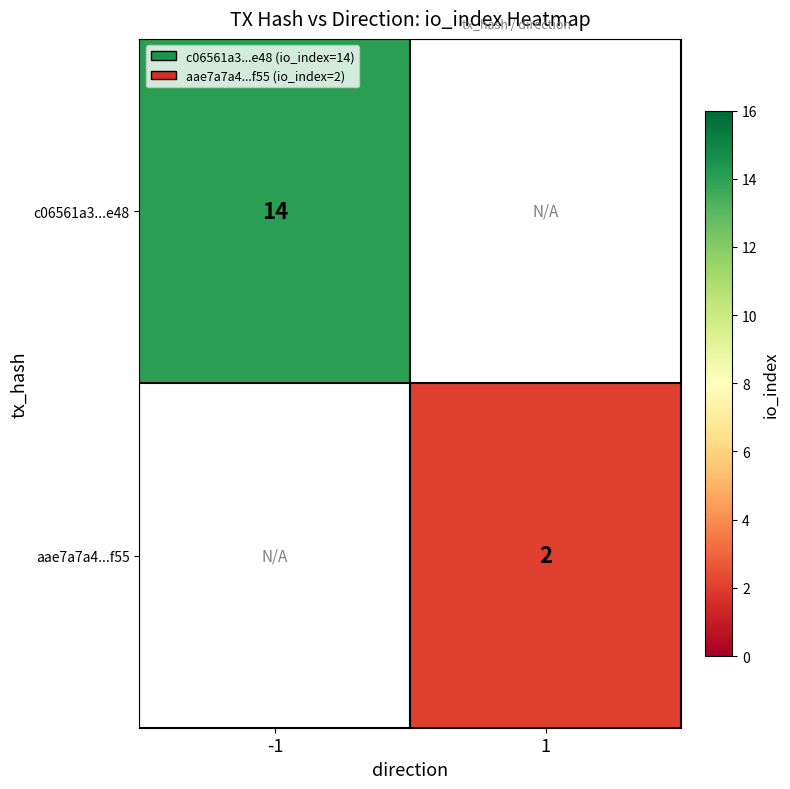

The aae7a7a4...f55 series shows 3.3 at 1. True or false?

False